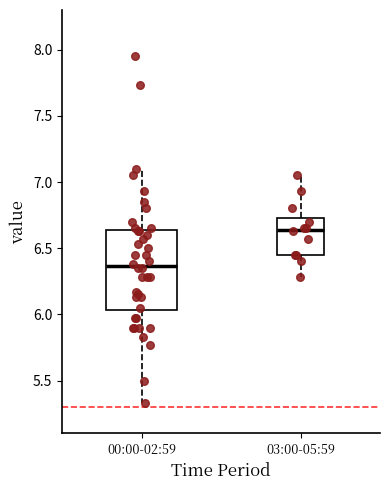

Reading left to right, read every box against the y-axis: the position of its median line, the range the box covers, and the ends of its whiskers. The values are not printed on the chart, so give them approximately, as read against the axis.

00:00-02:59: median 6.35, box 6.05 to 6.65, whiskers 5.35 to 7.10
03:00-05:59: median 6.65, box 6.45 to 6.75, whiskers 6.30 to 7.05